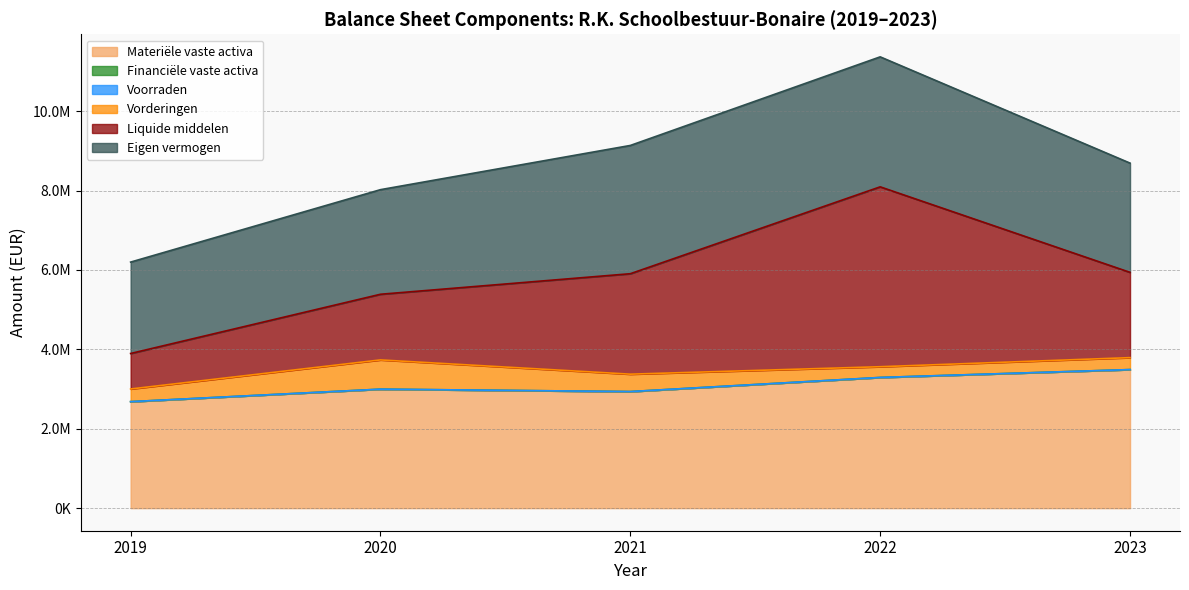

True or false: Financiële vaste activa and Eigen vermogen intersect in this chart.

False